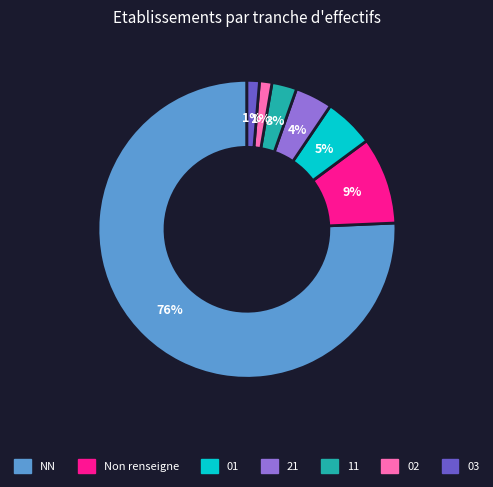

To the nearest percent, what is the average slice percentage?

14%